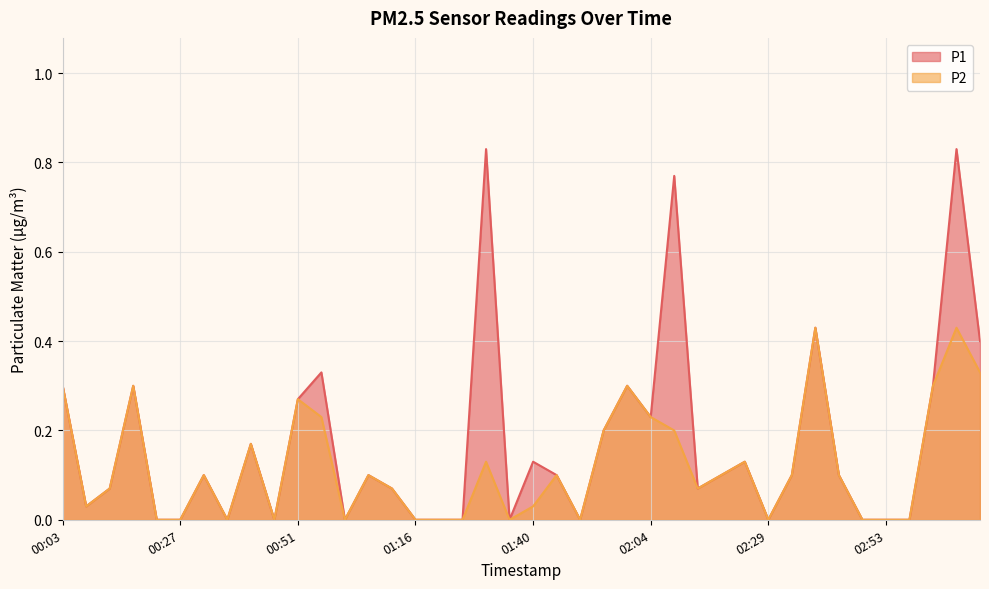

Reading left to right, transcribe all the data shown in this chart.

P1: 00:03=0.3	00:08=0.0	00:12=0.1	00:17=0.3	00:22=0.0	00:27=0.0	00:32=0.1	00:37=0.0	00:42=0.2	00:46=0.0	00:51=0.3	00:56=0.3	01:01=0.0	01:06=0.1	01:11=0.1	01:16=0.0	01:21=0.0	01:25=0.0	01:30=0.8	01:35=0.0	01:40=0.1	01:45=0.1	01:50=0.0	01:55=0.2	02:00=0.3	02:04=0.2	02:09=0.8	02:14=0.1	02:19=0.1	02:24=0.1	02:29=0.0	02:34=0.1	02:39=0.4	02:43=0.1	02:48=0.0	02:53=0.0	02:58=0.0	03:03=0.3	03:08=0.8	03:13=0.4
P2: 00:03=0.3	00:08=0.0	00:12=0.1	00:17=0.3	00:22=0.0	00:27=0.0	00:32=0.1	00:37=0.0	00:42=0.2	00:46=0.0	00:51=0.3	00:56=0.2	01:01=0.0	01:06=0.1	01:11=0.1	01:16=0.0	01:21=0.0	01:25=0.0	01:30=0.1	01:35=0.0	01:40=0.0	01:45=0.1	01:50=0.0	01:55=0.2	02:00=0.3	02:04=0.2	02:09=0.2	02:14=0.1	02:19=0.1	02:24=0.1	02:29=0.0	02:34=0.1	02:39=0.4	02:43=0.1	02:48=0.0	02:53=0.0	02:58=0.0	03:03=0.3	03:08=0.4	03:13=0.3